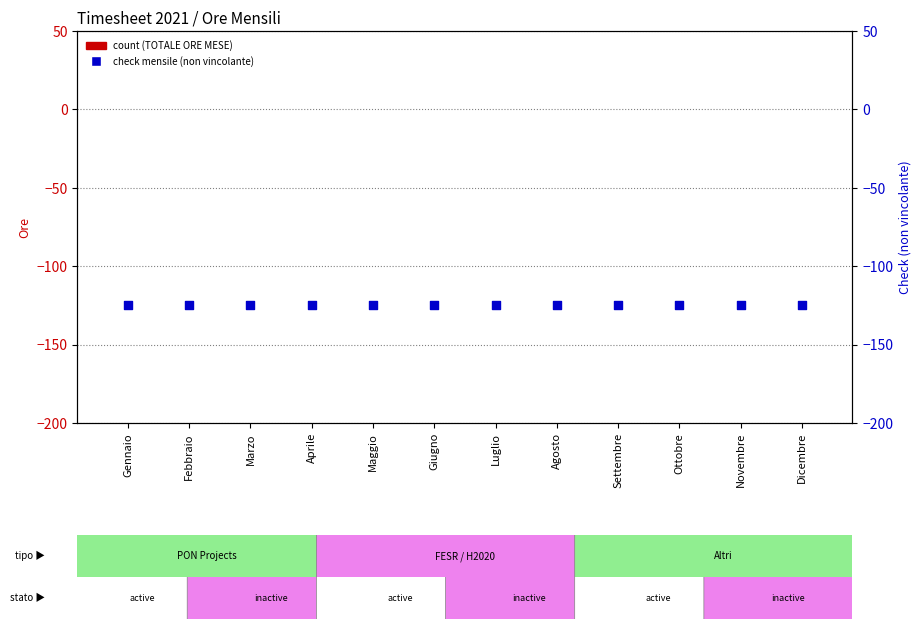

What are all the series names shown in the legend?

count (TOTALE ORE MESE), check mensile (non vincolante)